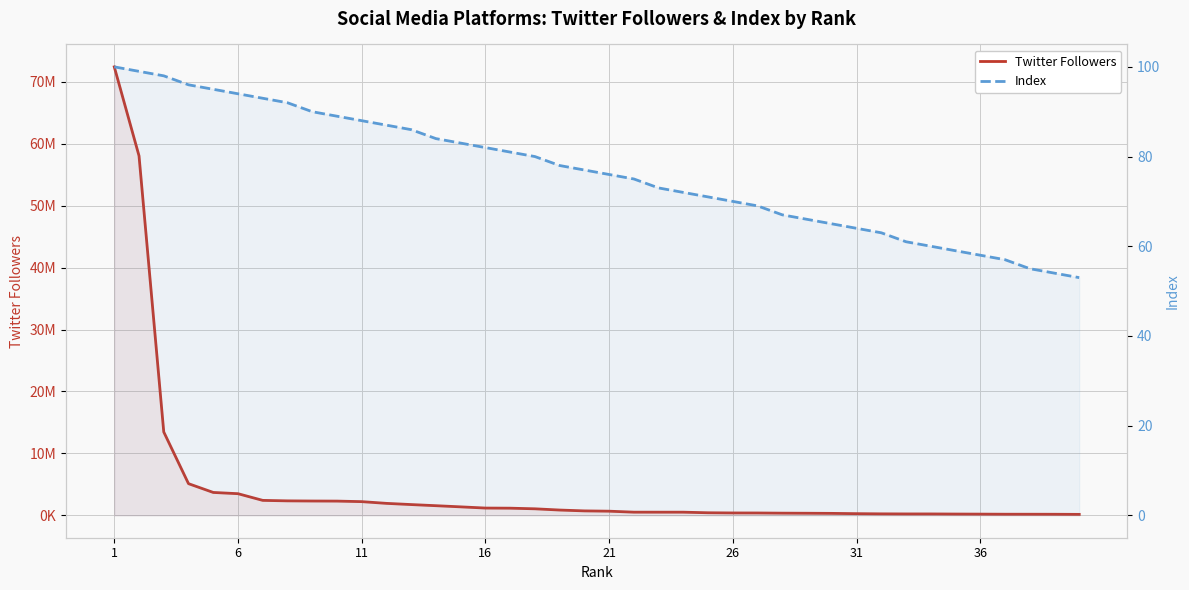

Is it true that Index equals 108 at 18?

False